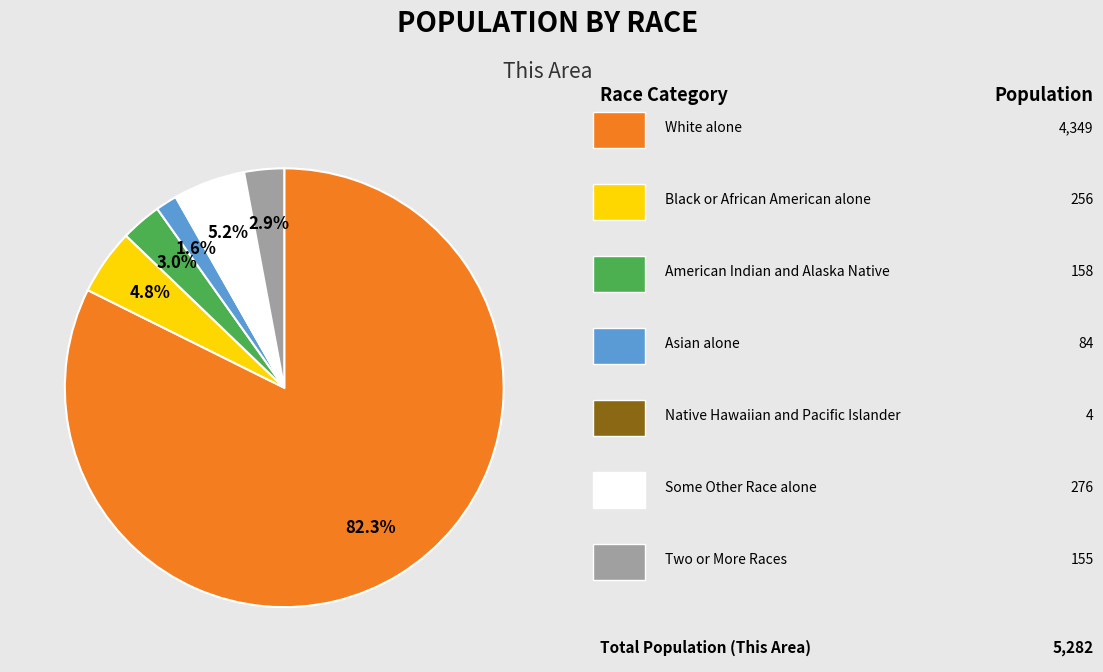

Does any single category account for the majority?

Yes